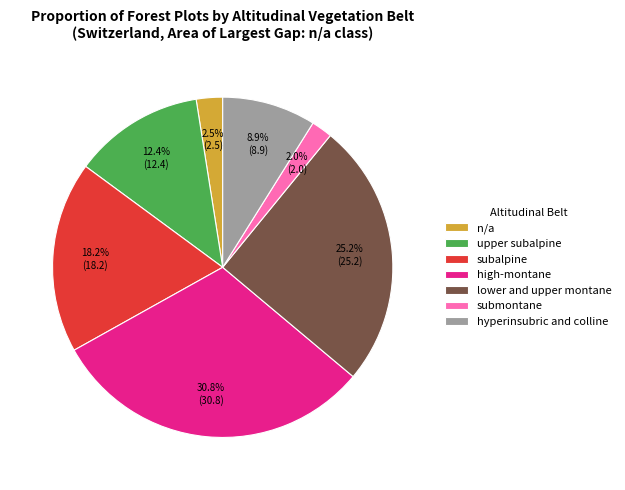

Count the number of slices in the pie.

7